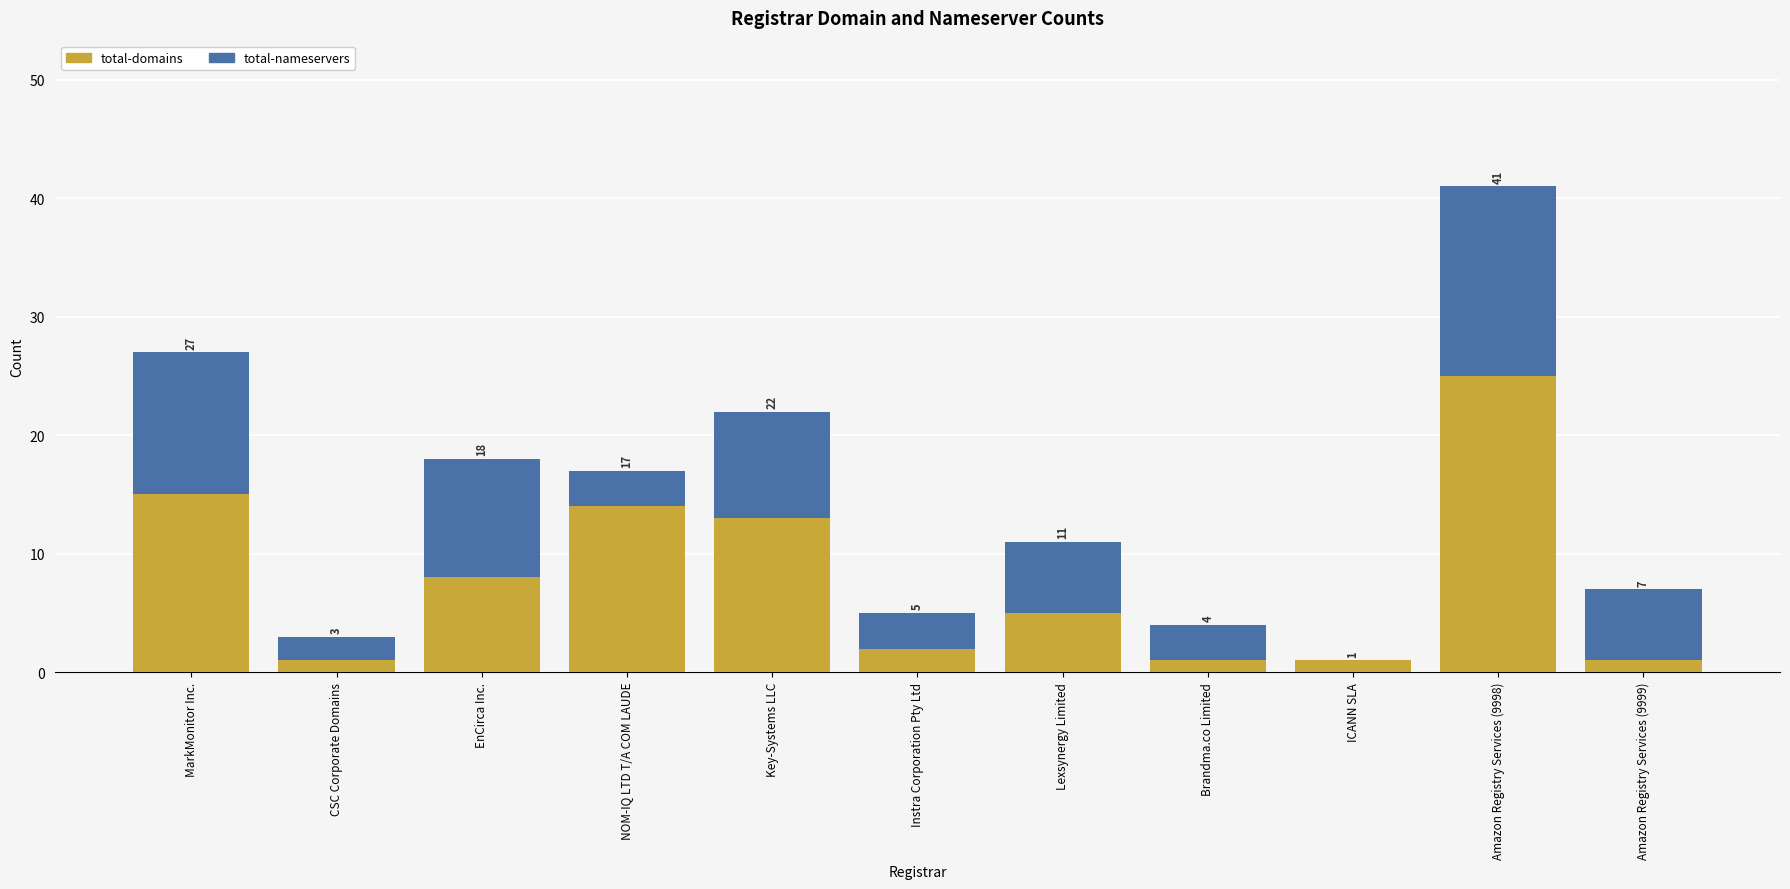

What is the highest value of the total-domains series?

25